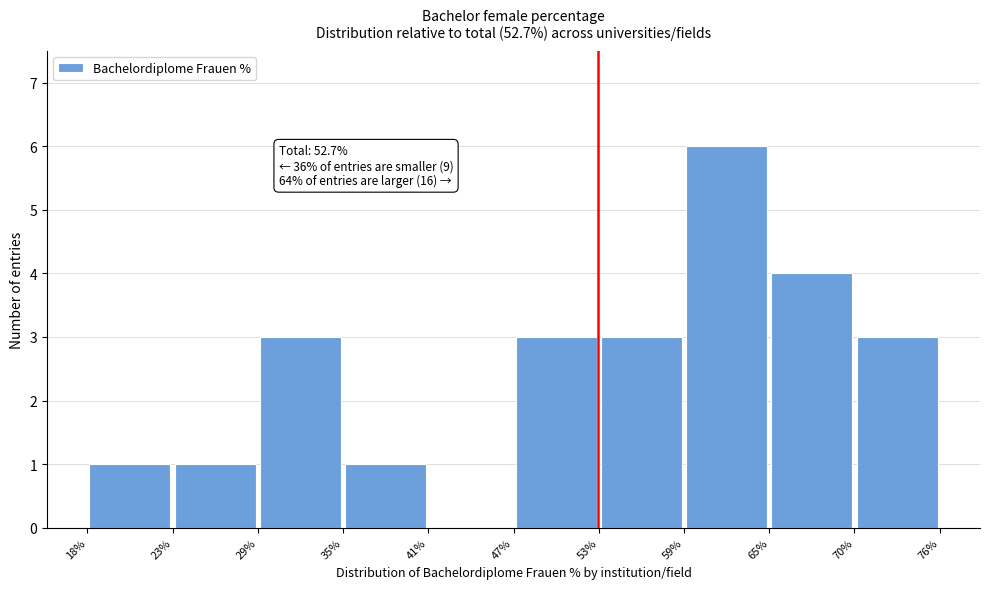

Which range on the x-axis has the tallest bar?

59% to 65%